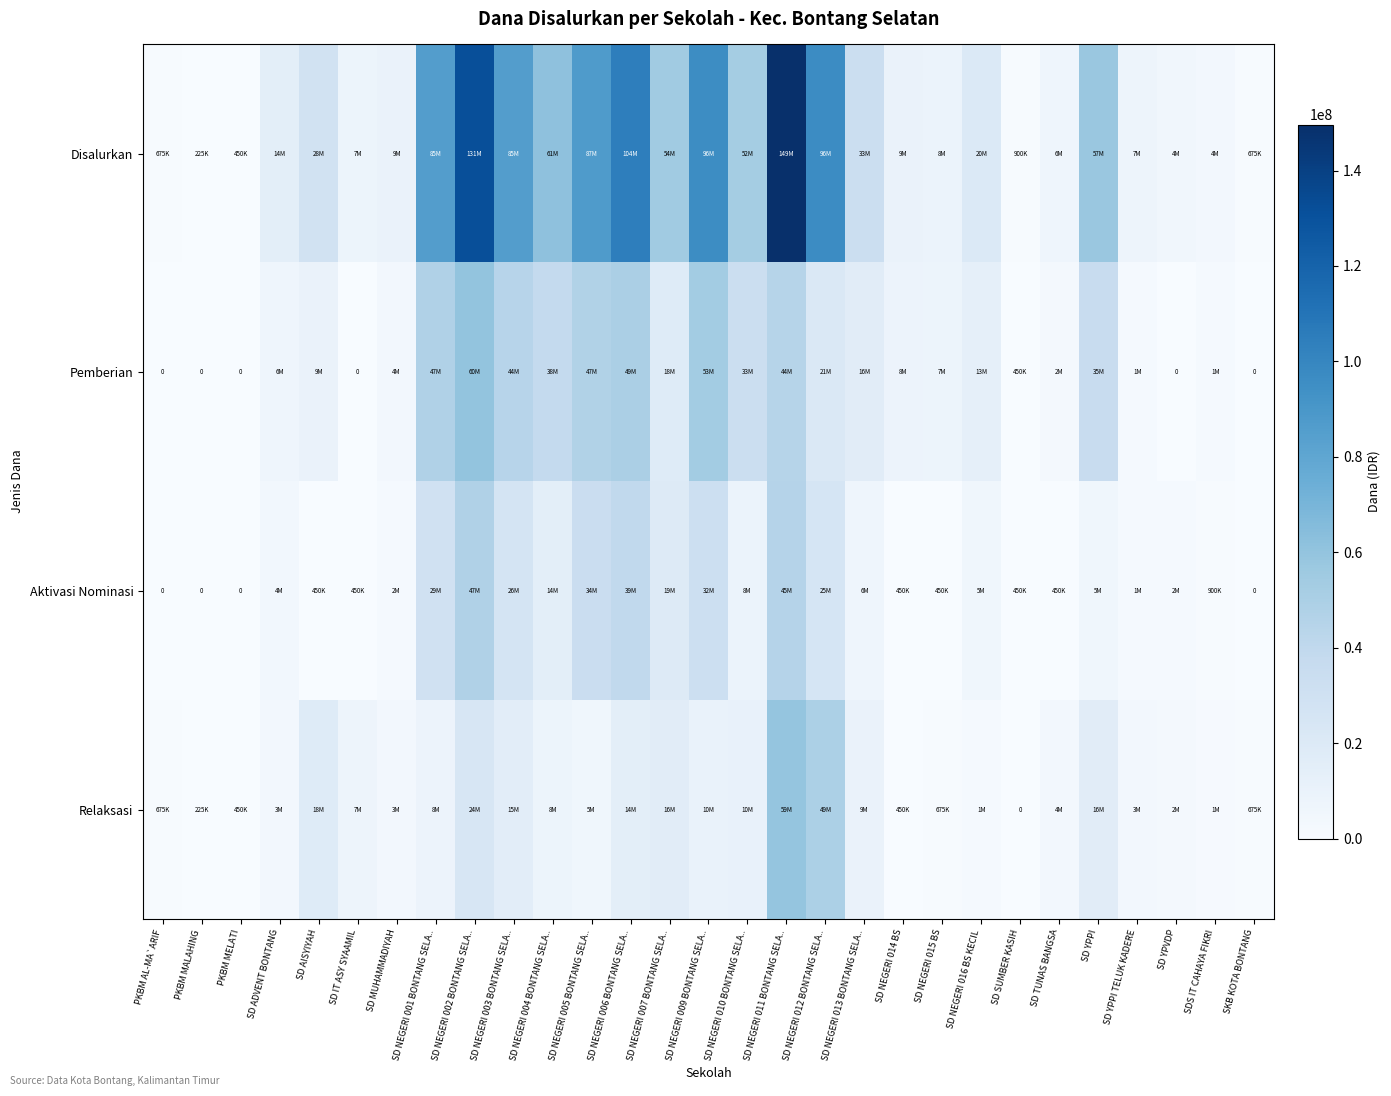

What is the total value across all series at SD TUNAS BANGSA?

13950000